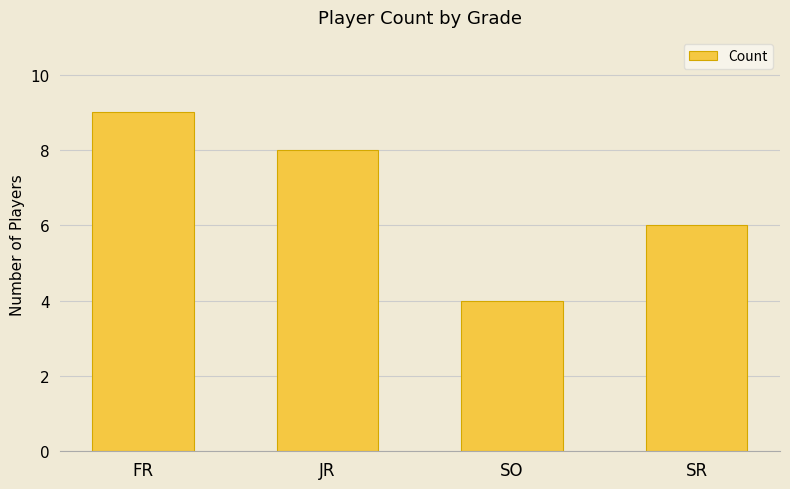

What is the value of the 1st bar from the left?

9